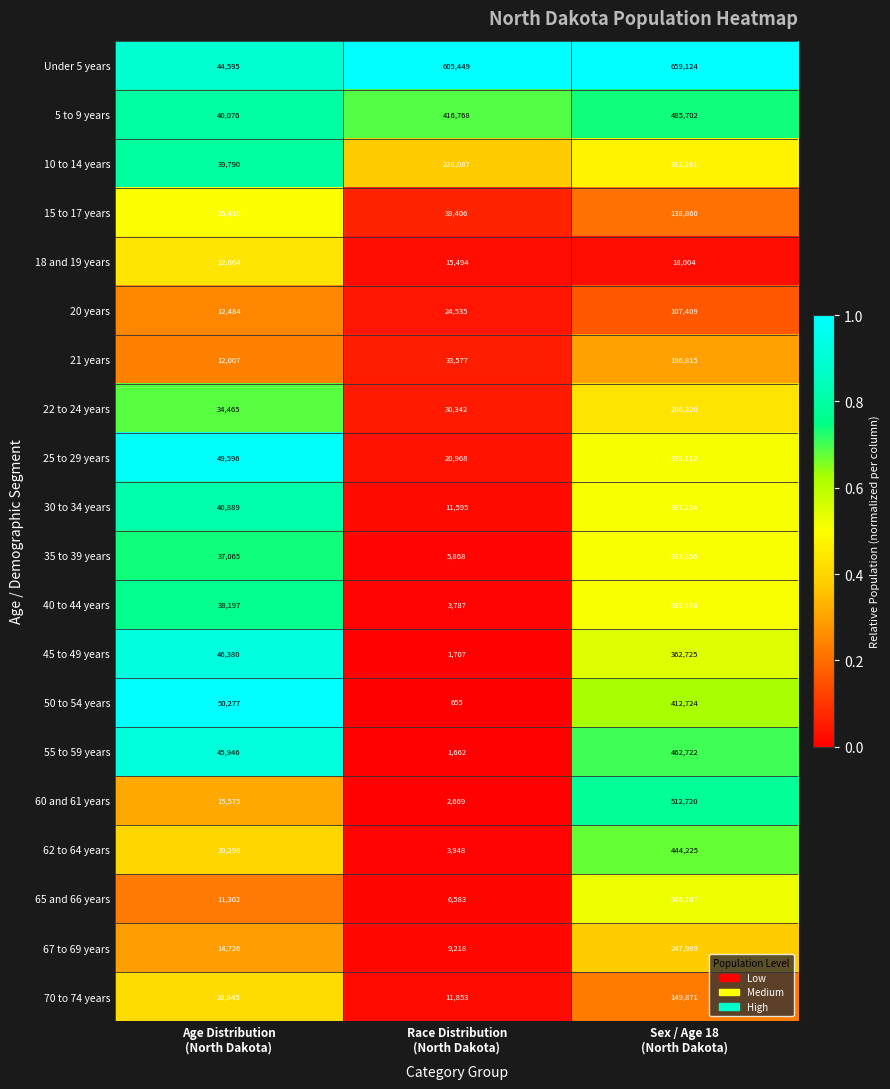

What is the maximum value for 15 to 17 years?

138860